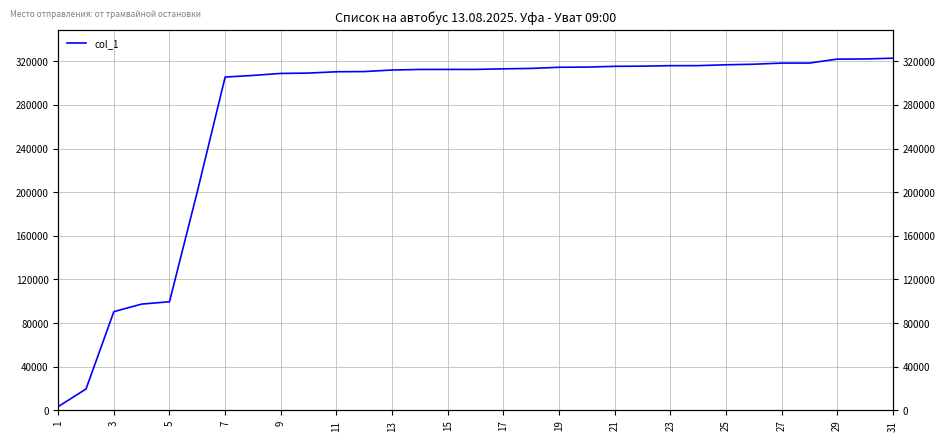

True or false: the data shows 507435 at 17.

False